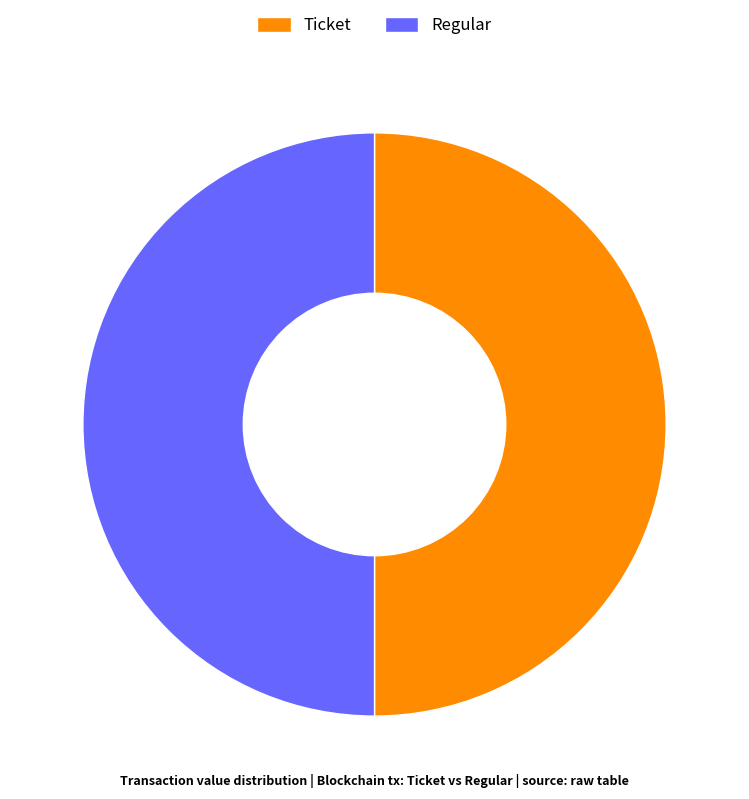

How many slices are in this pie chart?

2